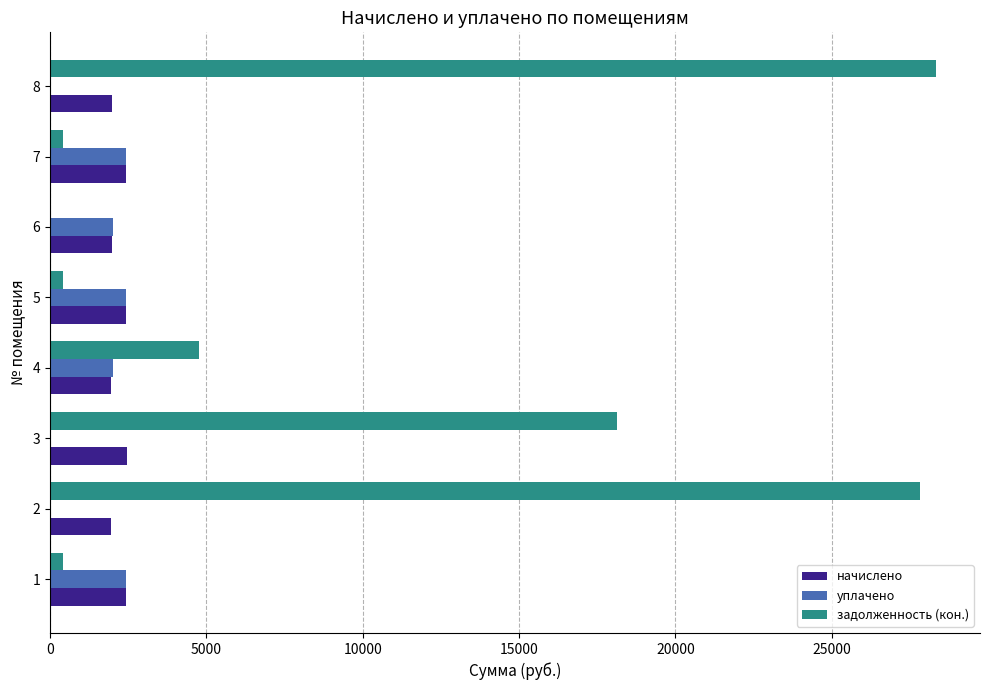

What is the maximum value for задолженность (кон.)?

28328.1